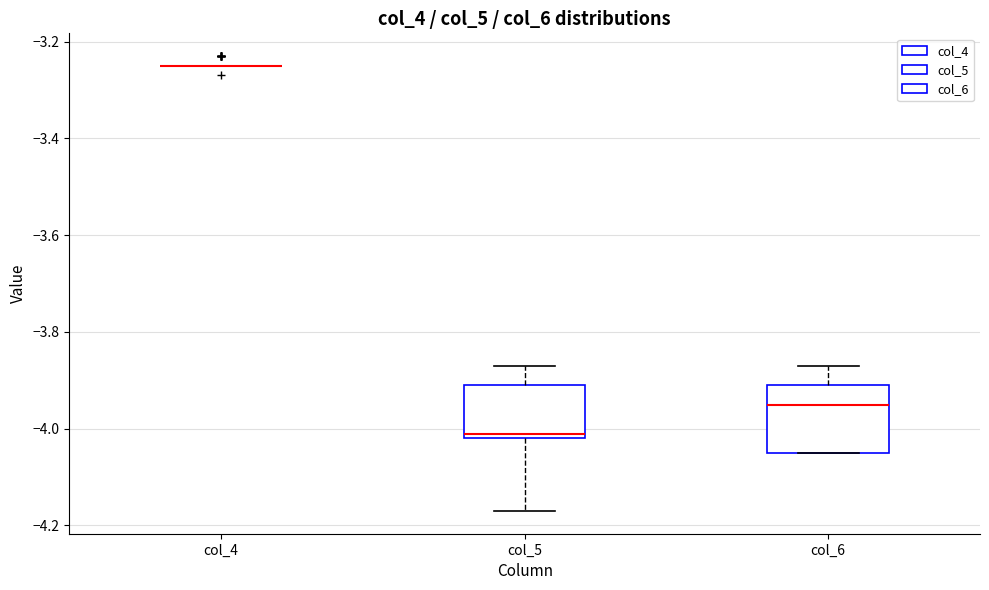

Where is the lower edge of the box for col_5 on the y-axis? The values are not printed on the chart, so give them approximately, as read against the axis.

-4.02